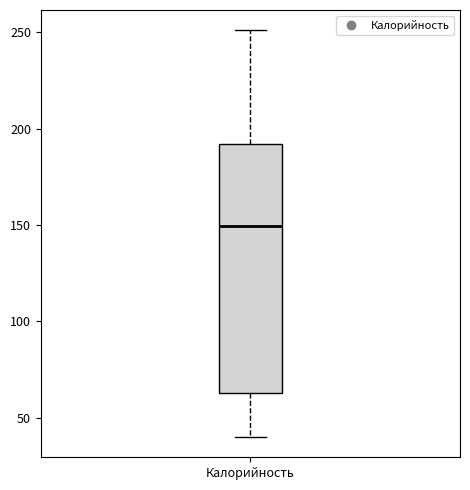

Where does the upper whisker of the box for Калорийность end on the y-axis? The values are not printed on the chart, so give them approximately, as read against the axis.

250